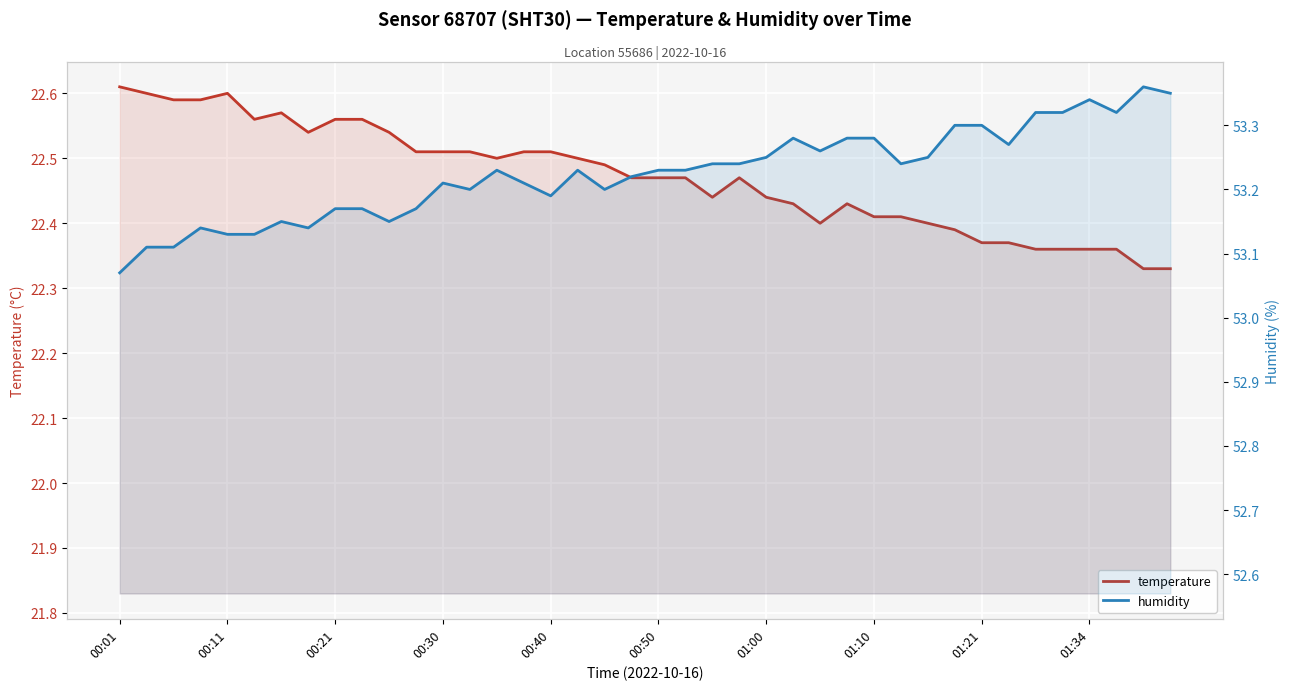

True or false: humidity has more than 1 points higher than both neighbors.

True